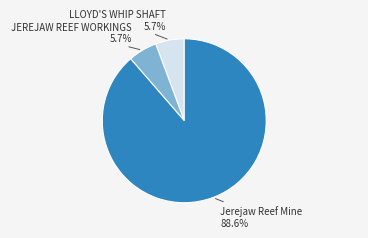

How many segments does this pie chart have?

3